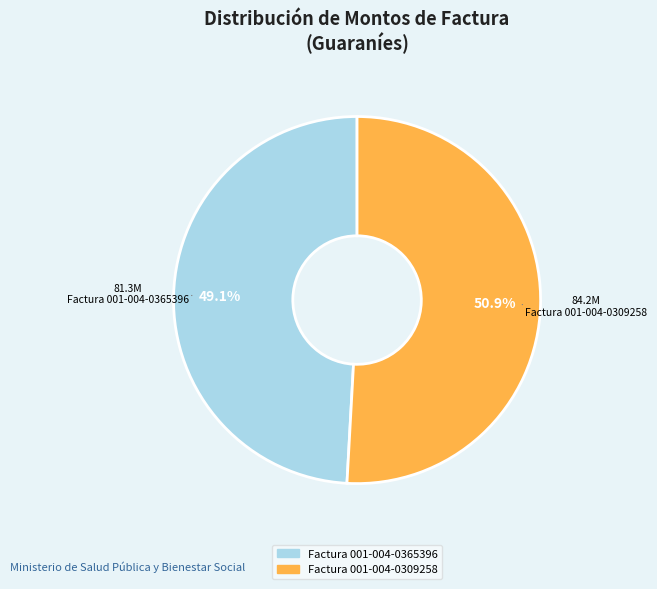

Combined, do Factura 001-004-0365396 and Factura 001-004-0309258 account for over 50%?

Yes